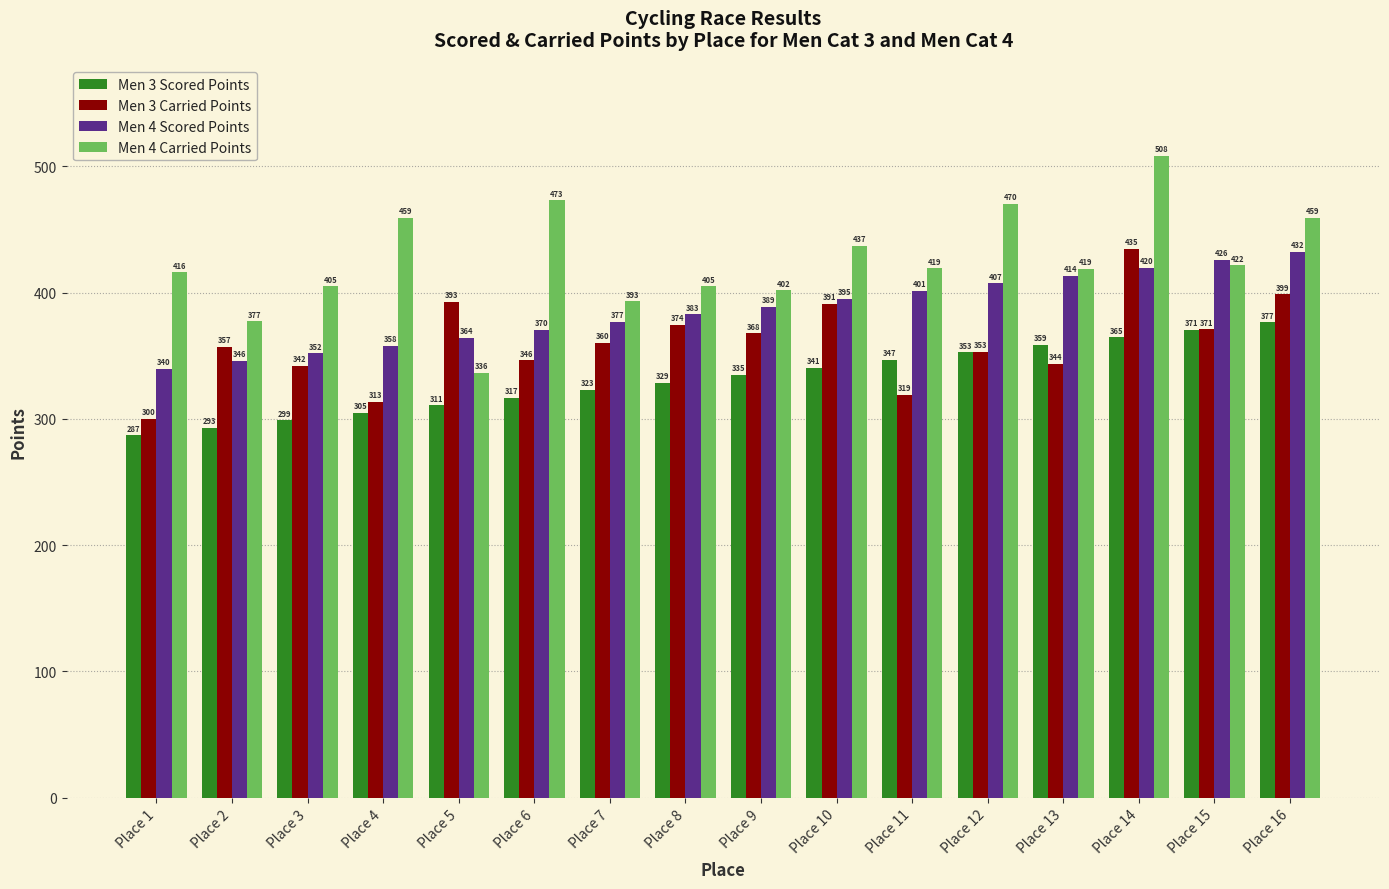

How many bars are there in each group?

4